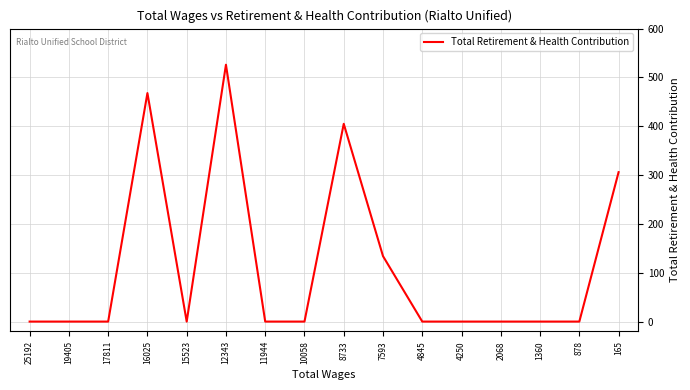

Does the chart display data point markers on the line(s)?

No